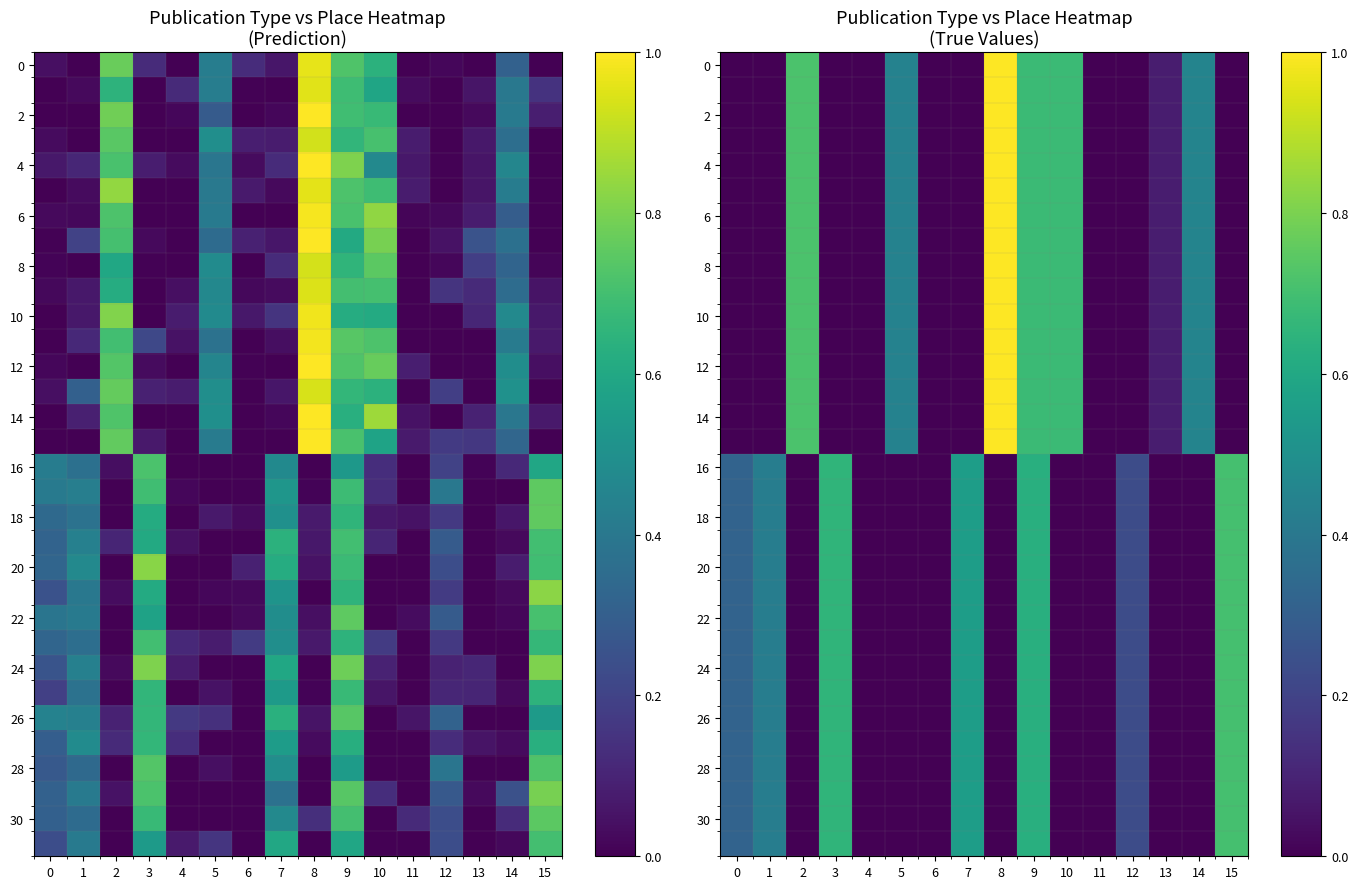

The value of 20 at 12 is 0.2. True or false?

True